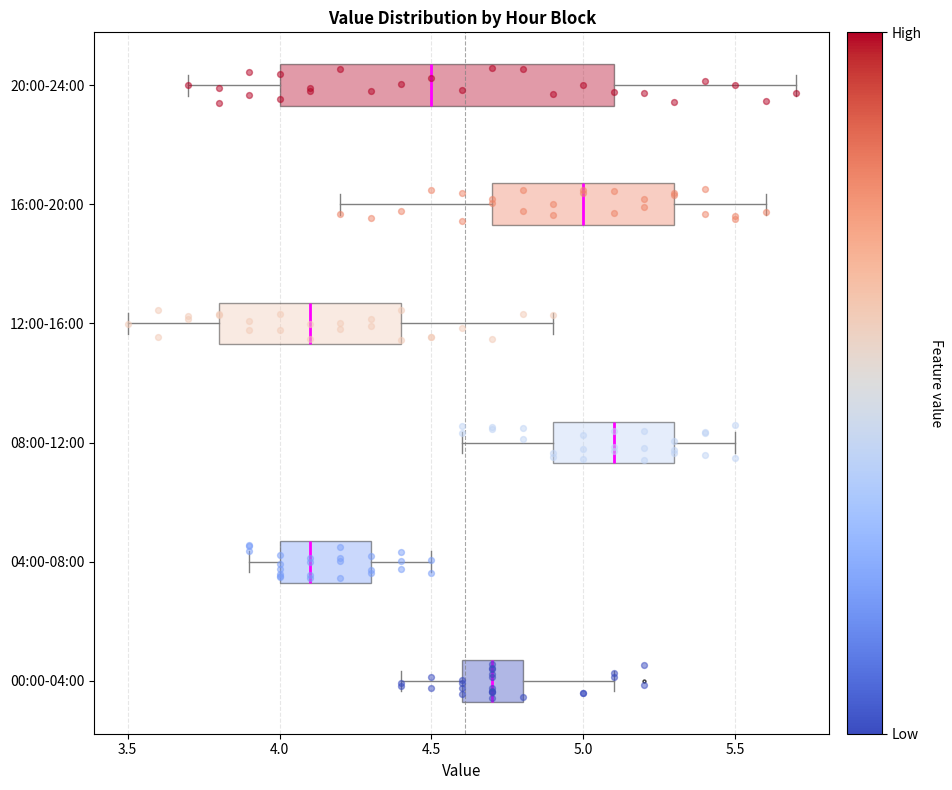

Reading bottom to top, read every box against the x-axis: the position of its median line, the range the box covers, and the ends of its whiskers. The values are not printed on the chart, so give them approximately, as read against the axis.

00:00-04:00: median 4.7, box 4.6 to 4.8, whiskers 4.4 to 5.1
04:00-08:00: median 4.1, box 4.0 to 4.3, whiskers 3.9 to 4.5
08:00-12:00: median 5.1, box 4.9 to 5.3, whiskers 4.6 to 5.5
12:00-16:00: median 4.1, box 3.8 to 4.4, whiskers 3.5 to 4.9
16:00-20:00: median 5.0, box 4.7 to 5.3, whiskers 4.2 to 5.6
20:00-24:00: median 4.5, box 4.0 to 5.1, whiskers 3.7 to 5.7